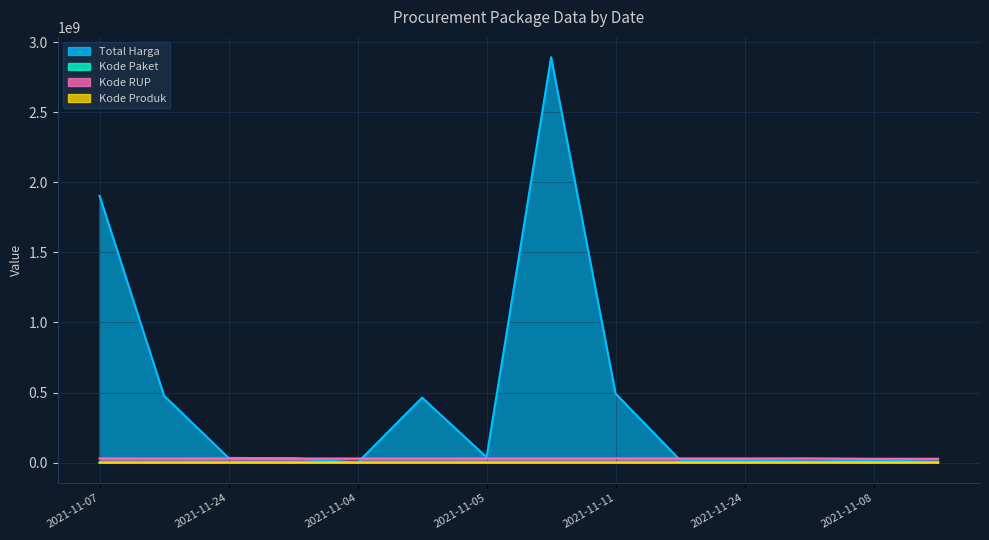

What is the average value of the Total Harga series?

457630091